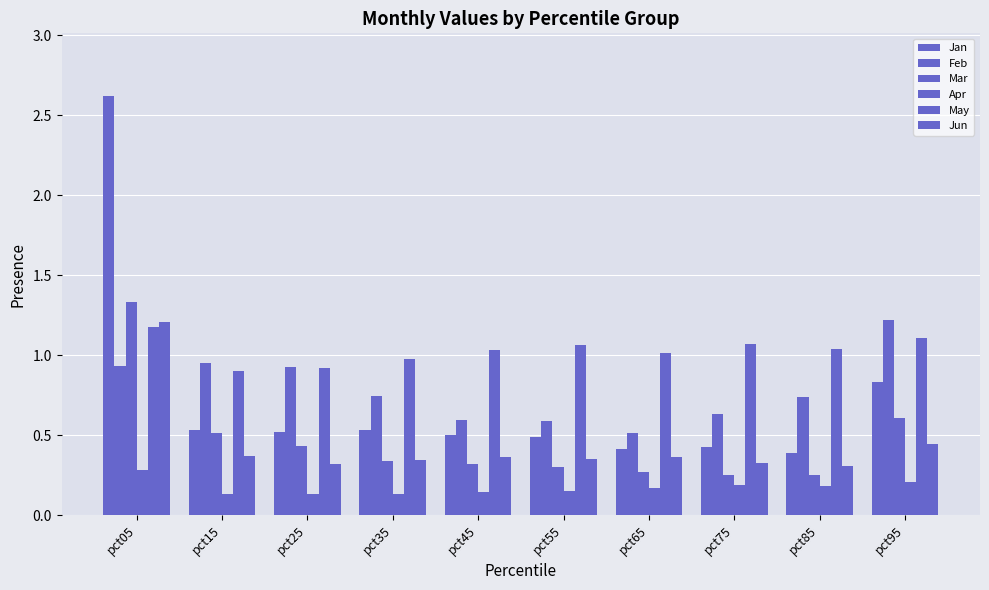

Does the chart contain any negative values?

No